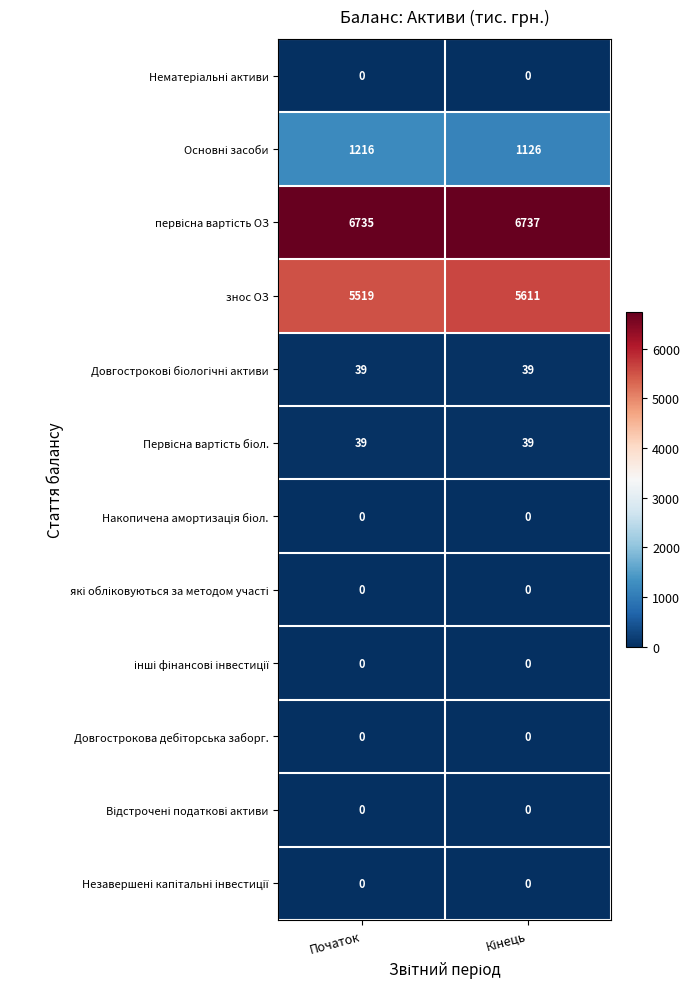

Which series has the widest spread of values?

знос ОЗ